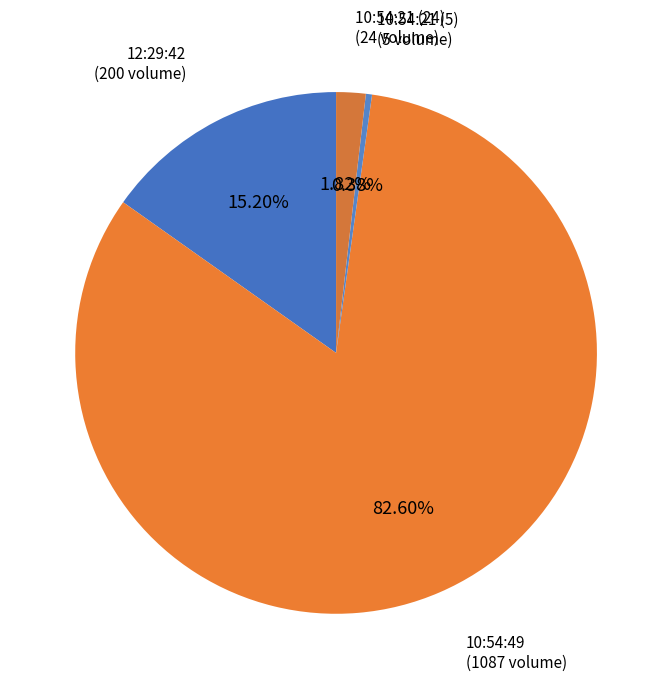

Rank the categories by value from lowest to highest.

10:54:21 (5), 10:54:21 (24), 12:29:42, 10:54:49